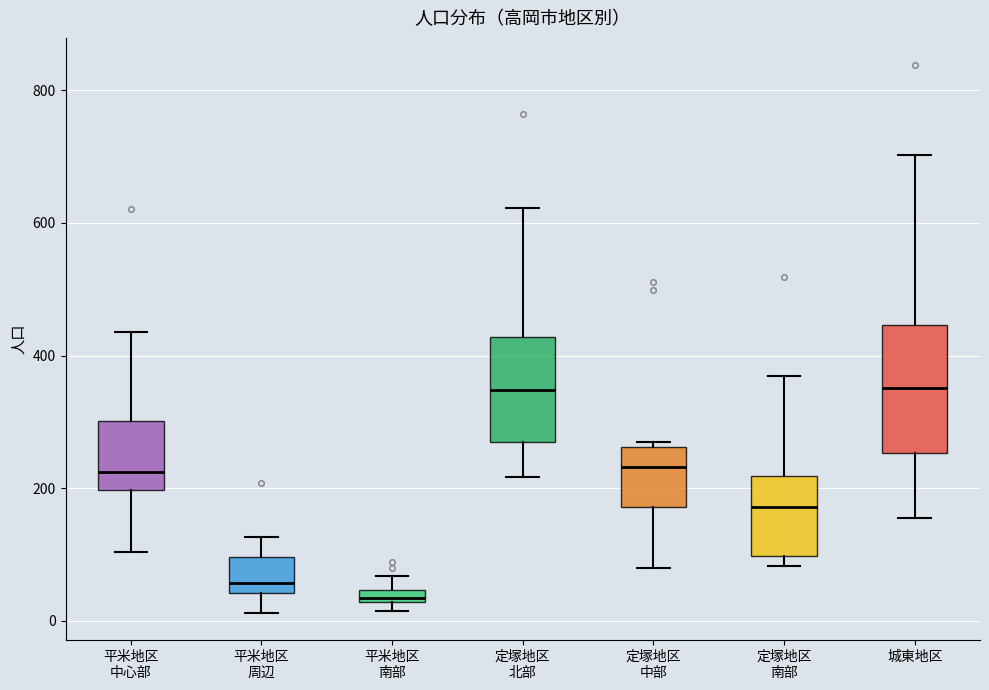

Where is the upper edge of the box for 平米地区 南部 on the y-axis? The values are not printed on the chart, so give them approximately, as read against the axis.

40